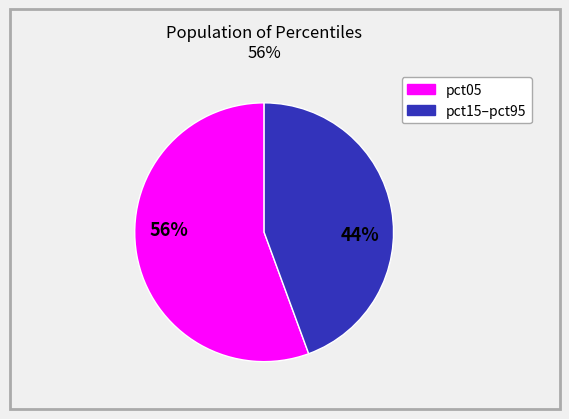

To the nearest percent, what is the average slice percentage?

50%